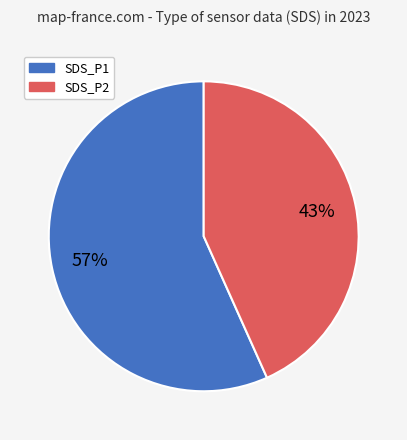

Approximately how many times larger is the value at SDS_P1 compared to SDS_P2?

1.3